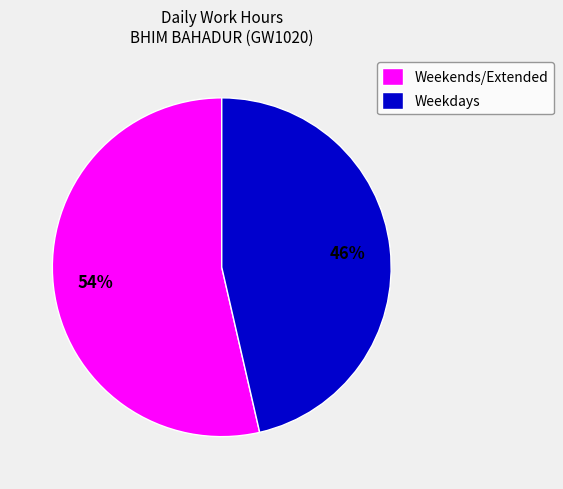

The Weekdays slice represents 52% of the pie. True or false?

False